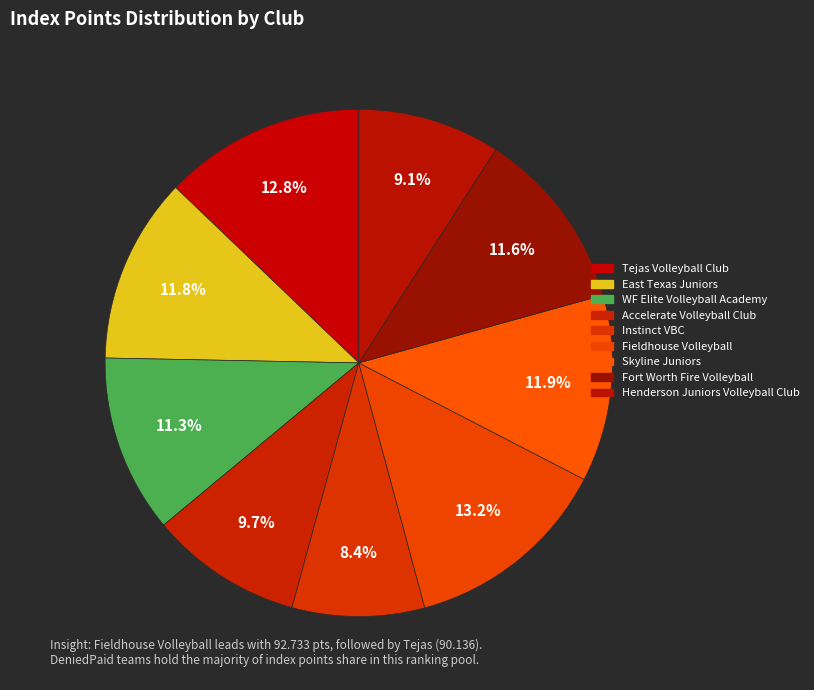

Combined, what portion of the pie is Accelerate Volleyball Club and Tejas Volleyball Club?

22.6%